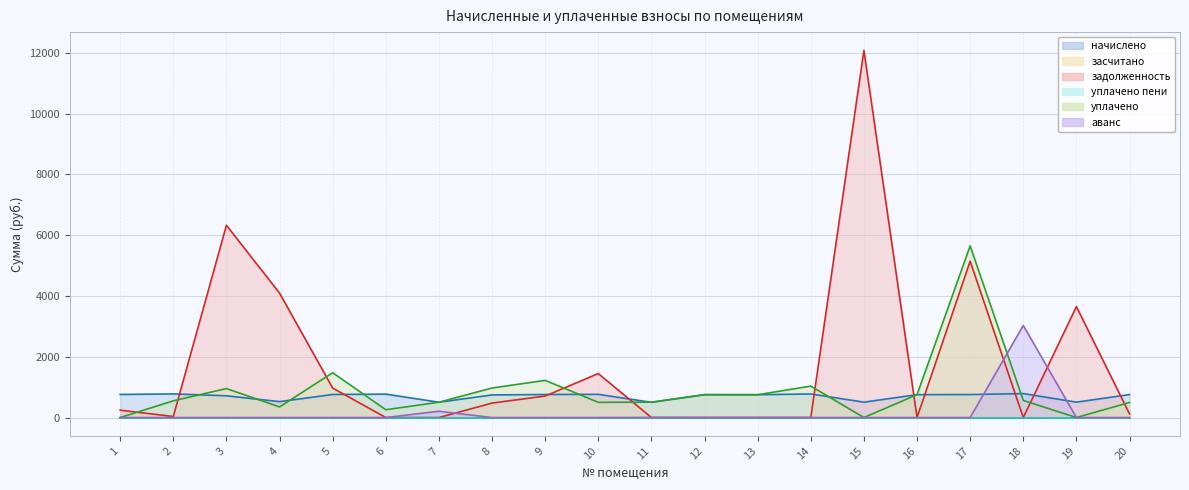

Where do аванс and уплачено first cross each other?

17 and 18